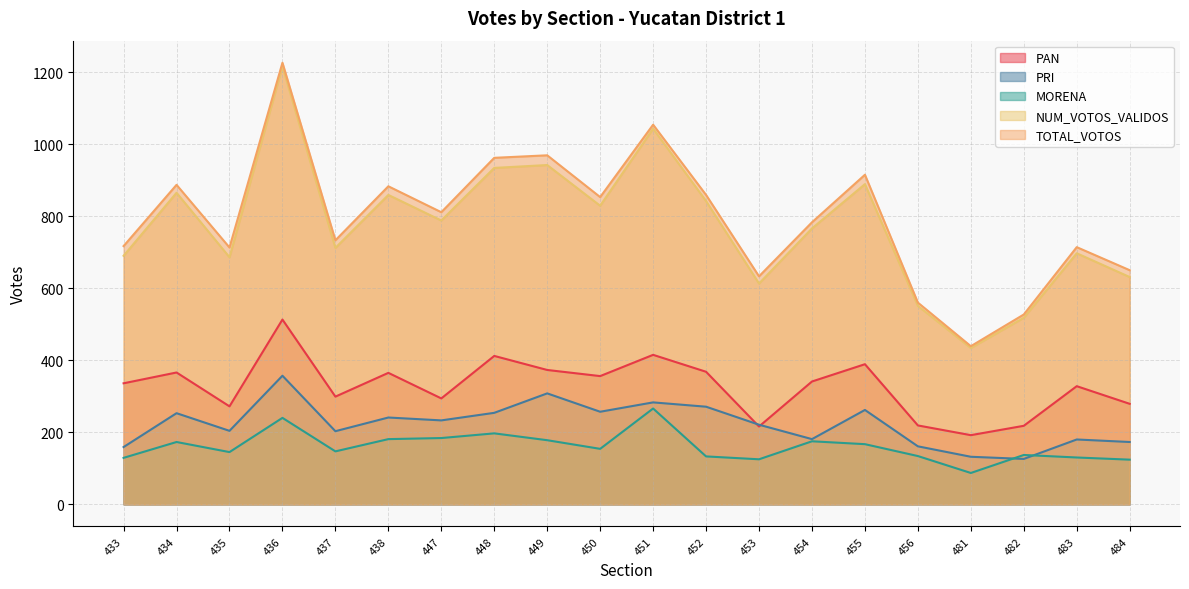

Is the value of PAN at 456 greater than the value of NUM_VOTOS_VALIDOS at 451?

No